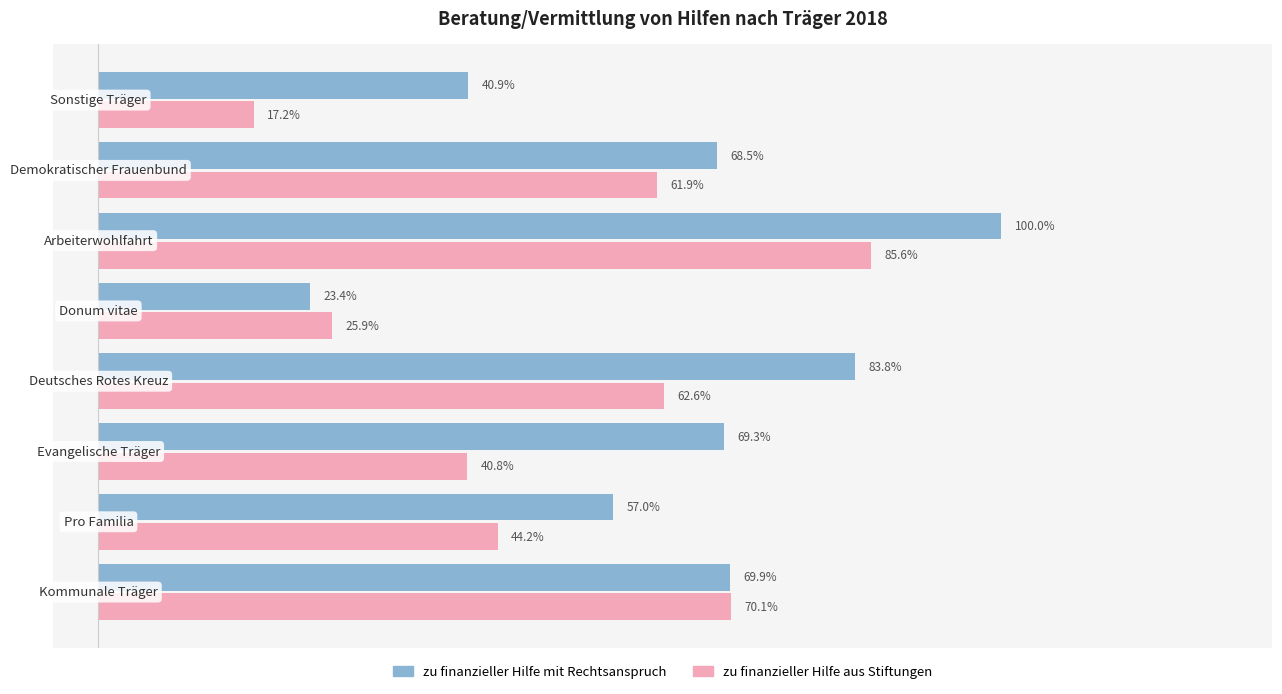

Which series has the largest total across all categories?

zu finanzieller Hilfe mit Rechtsanspruch